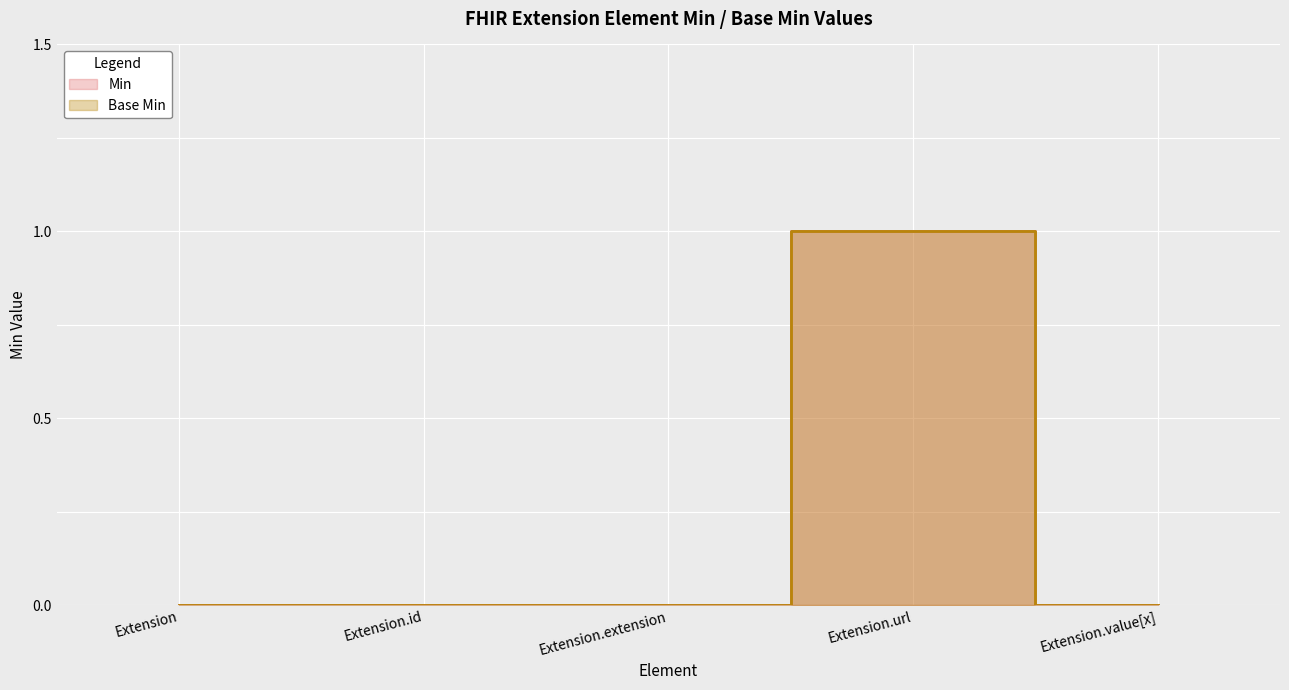

Which series has the widest spread of values?

Min